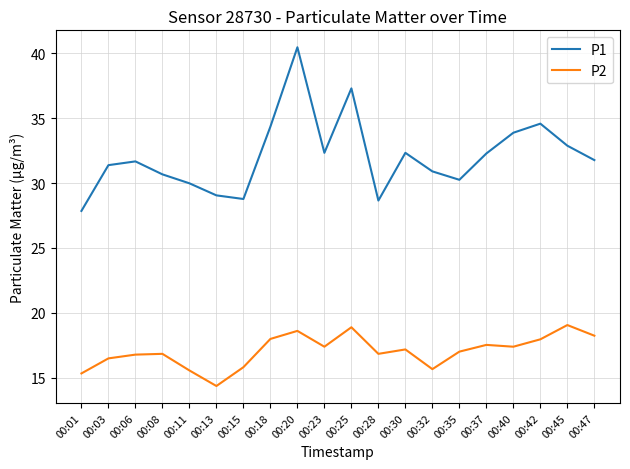

What is the difference between the highest and lowest values at 00:45?

13.8